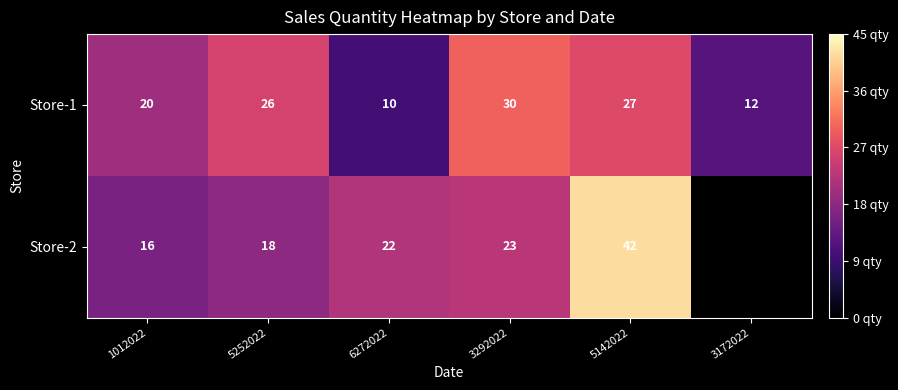

At which label is Store-1 closest to 20?

1012022